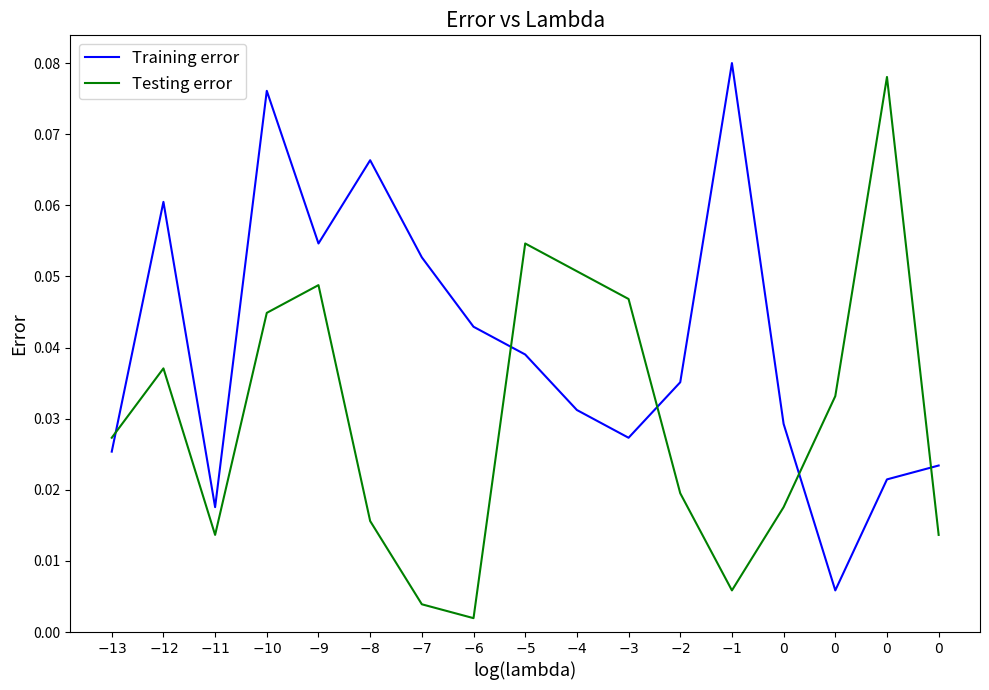

Reading left to right, list all the values displayed in this chart.

Training error: $-13$=0.0	$-12$=0.1	$-11$=0.0	$-10$=0.1	$-9$=0.1	$-8$=0.1	$-7$=0.1	$-6$=0.0	$-5$=0.0	$-4$=0.0	$-3$=0.0	$-2$=0.0	$-1$=0.1	$0$=0.0	$0$=0.0	$0$=0.0	$0$=0.0
Testing error: $-13$=0.0	$-12$=0.0	$-11$=0.0	$-10$=0.0	$-9$=0.0	$-8$=0.0	$-7$=0.0	$-6$=0.0	$-5$=0.1	$-4$=0.1	$-3$=0.0	$-2$=0.0	$-1$=0.0	$0$=0.0	$0$=0.0	$0$=0.1	$0$=0.0